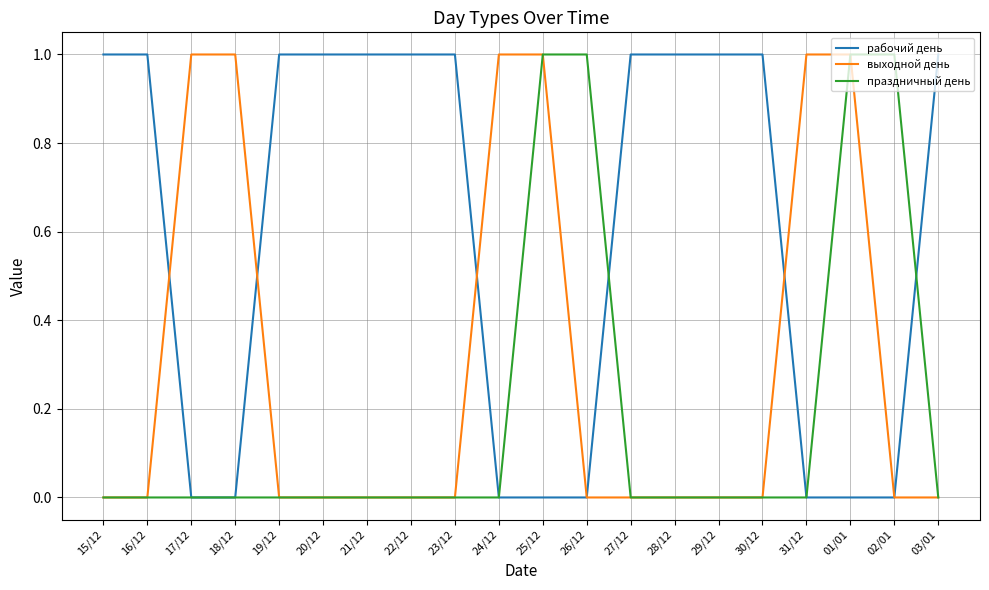

List the series in order of their overall mean, lowest first.

праздничный день, выходной день, рабочий день